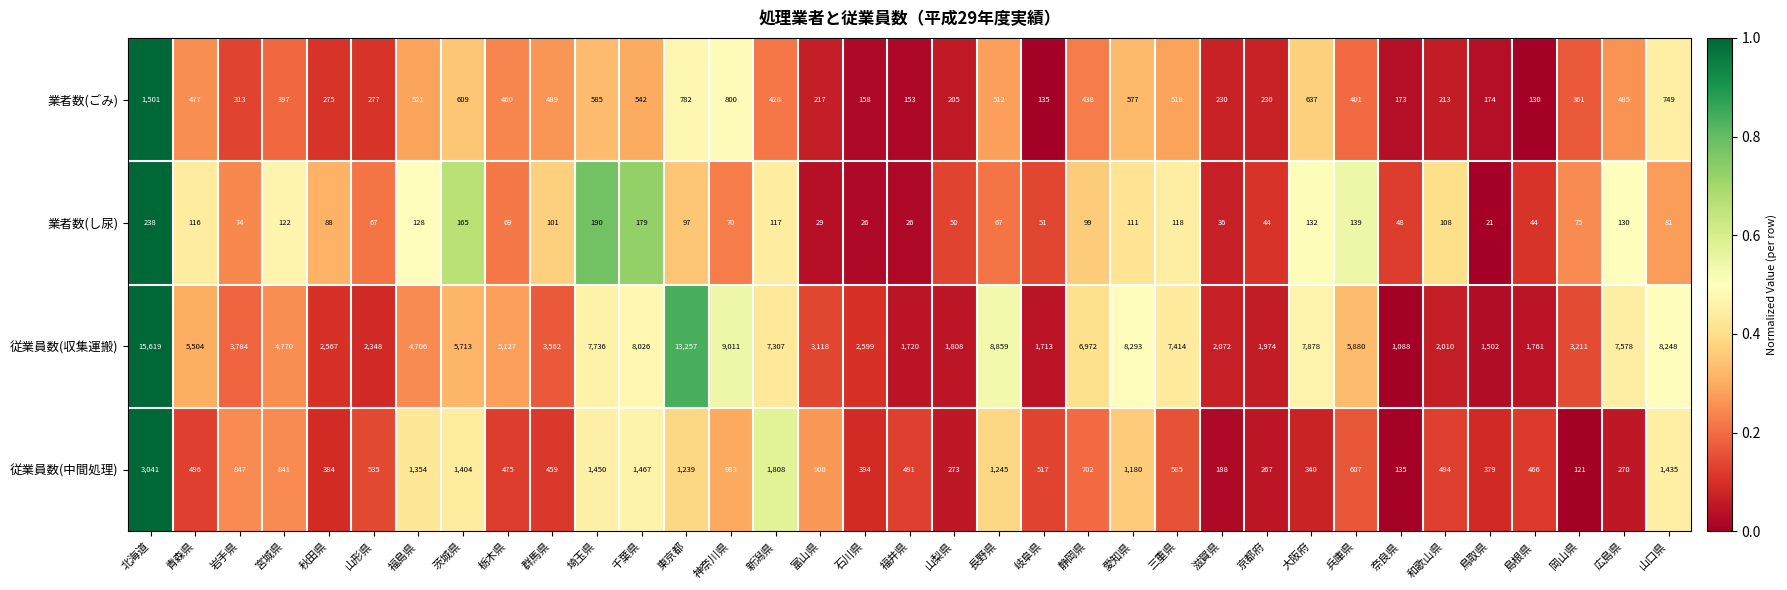

What is the greatest value displayed?

15619